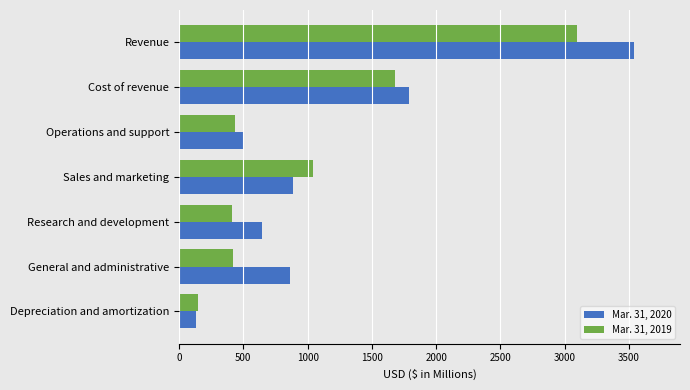

What is the total value across all series at General and administrative?

1282